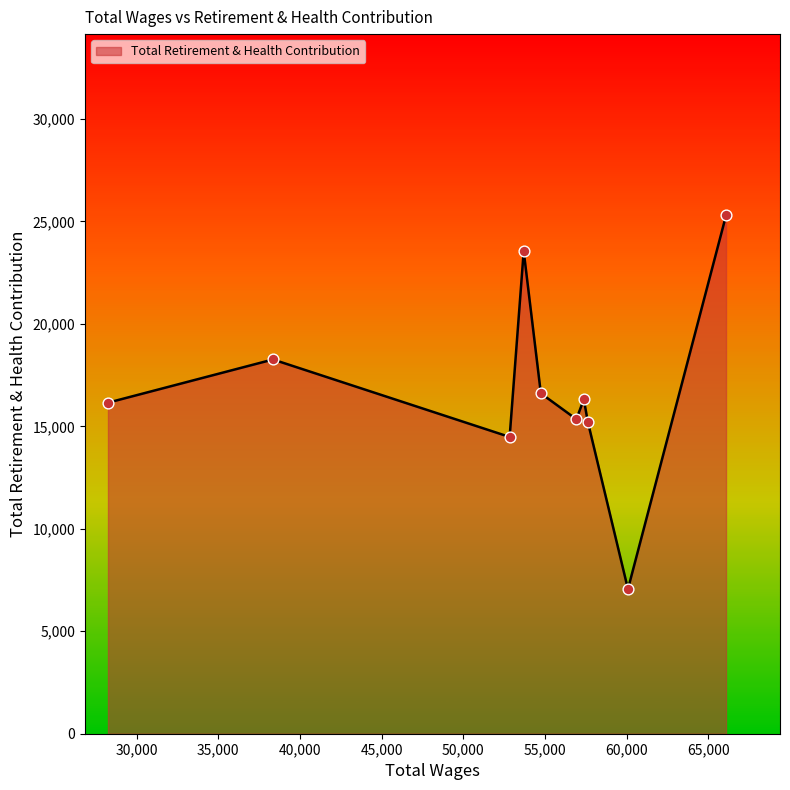

What is the maximum value shown in the chart?

25287